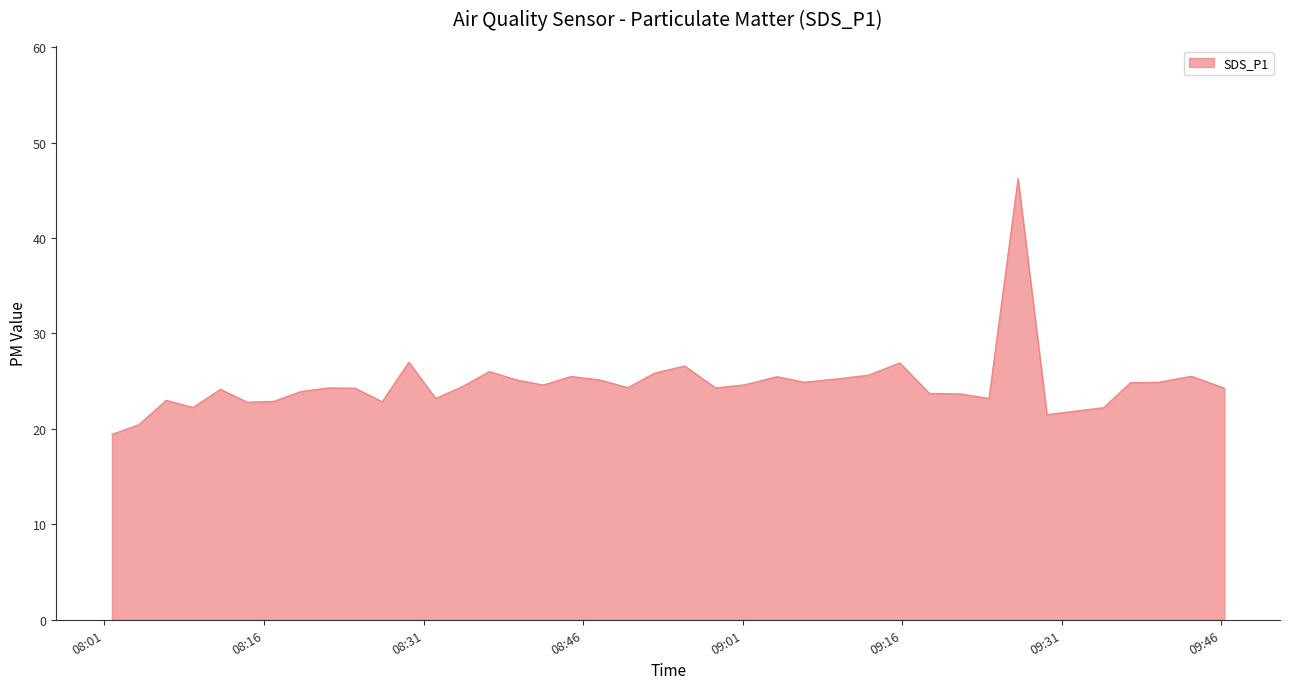

What is the minimum value shown in the chart?

19.4